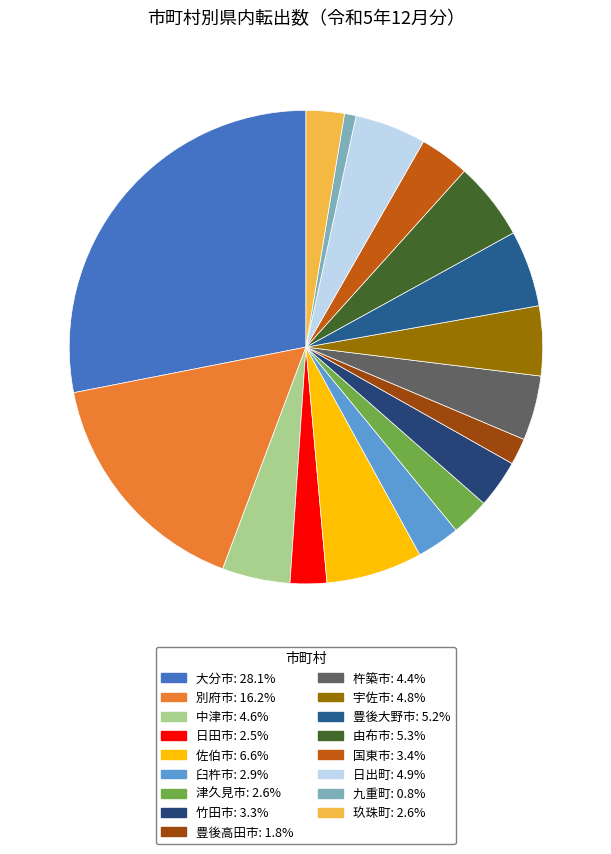

How many slices are in this pie chart?

17